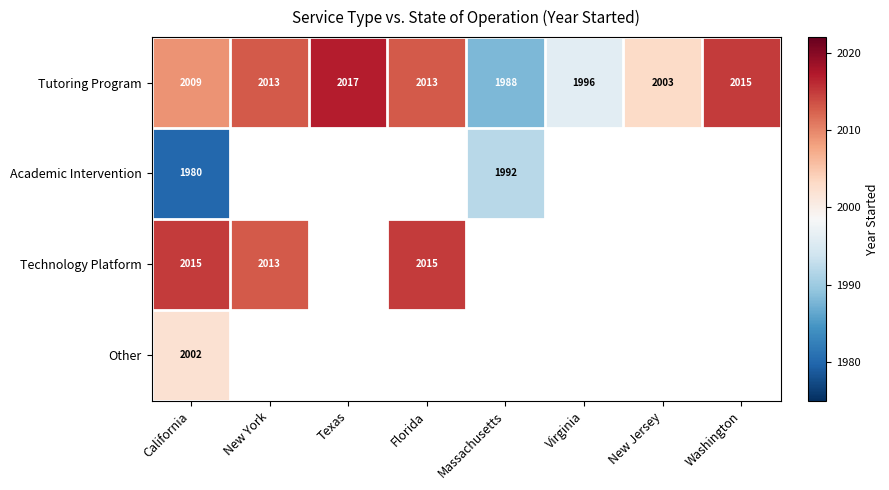

Is it true that Tutoring Program equals 1343 at Virginia?

False